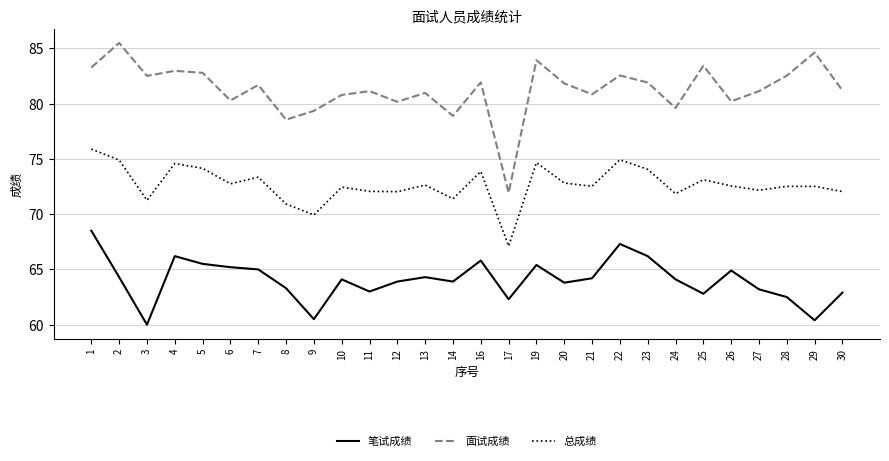

What is the difference between the maximum and minimum values in the 总成绩 series?

8.8